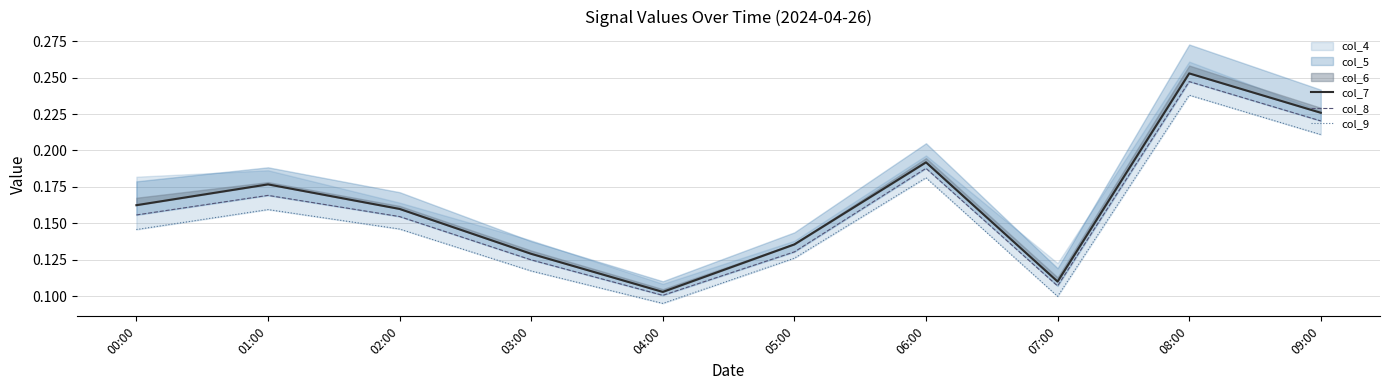

What is the label of the 3rd point from the left?

02:00